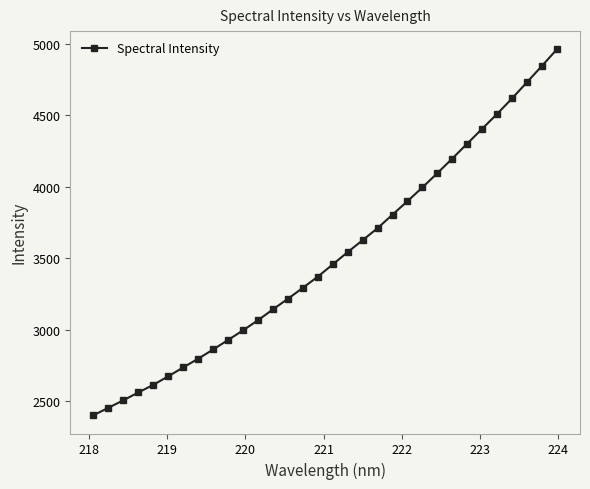

What is the maximum value shown in the chart?

4960.4